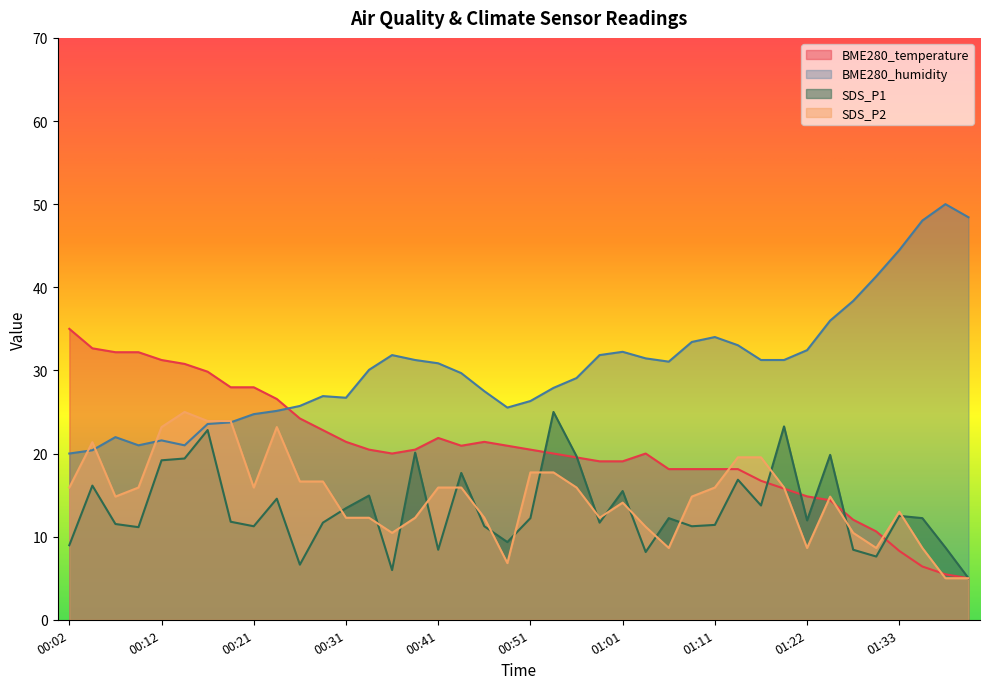

The SDS_P2 series shows 5.0 at 01:38. True or false?

True